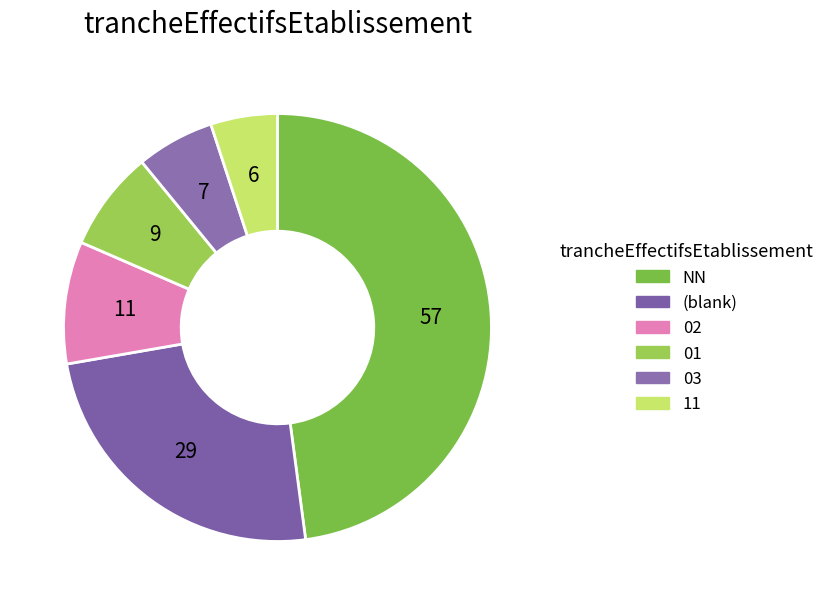

The NN slice represents 54% of the pie. True or false?

False